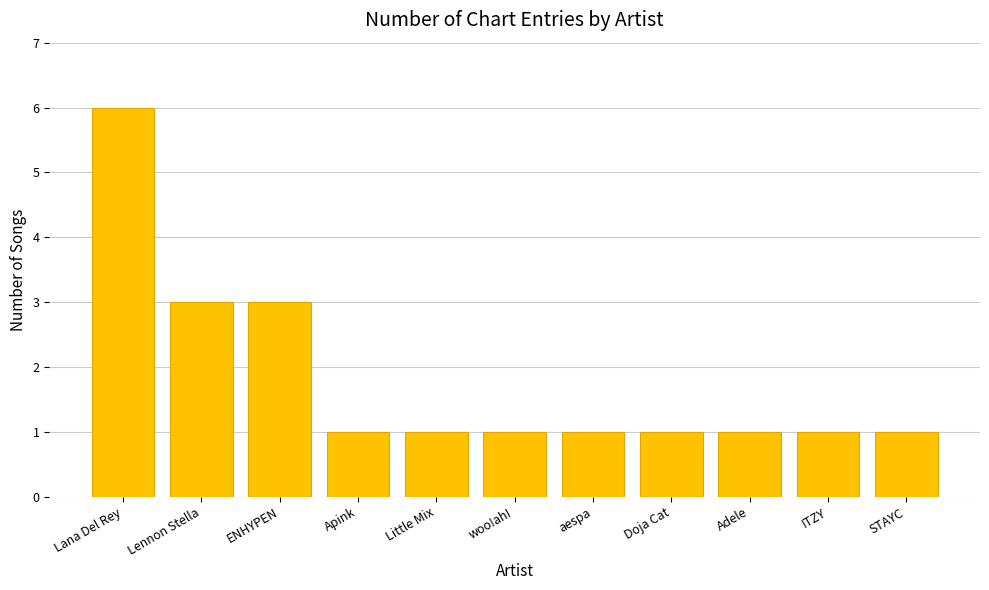

What is the ratio of the value at STAYC to the value at woo!ah!?

1.0